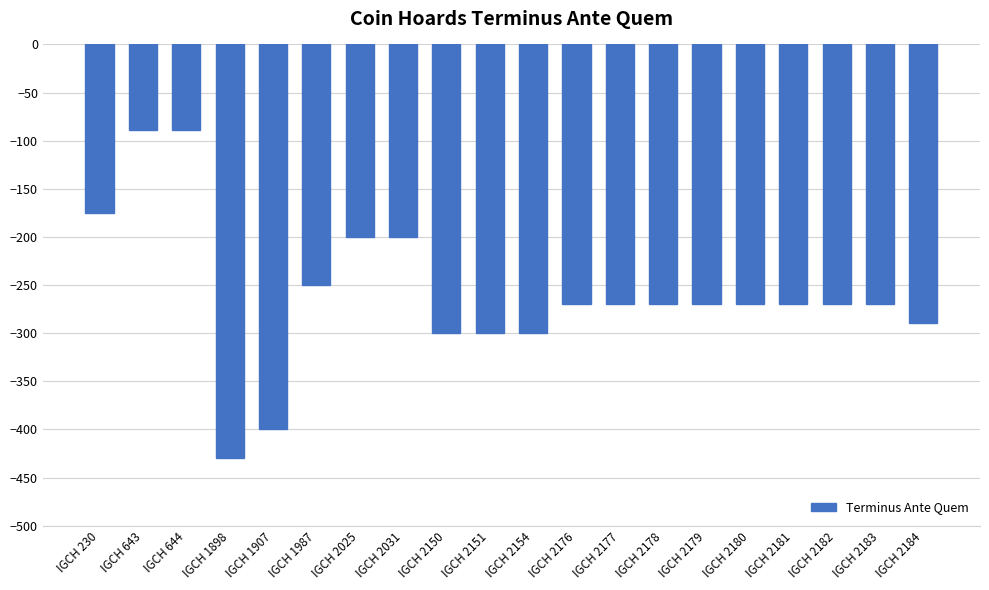

What is the greatest value displayed?

-89